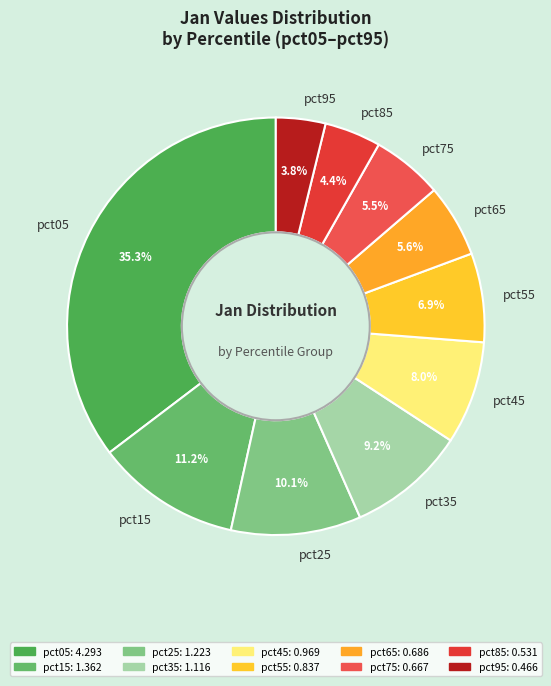

What percentage do pct65 and pct55 together represent?

12.5%